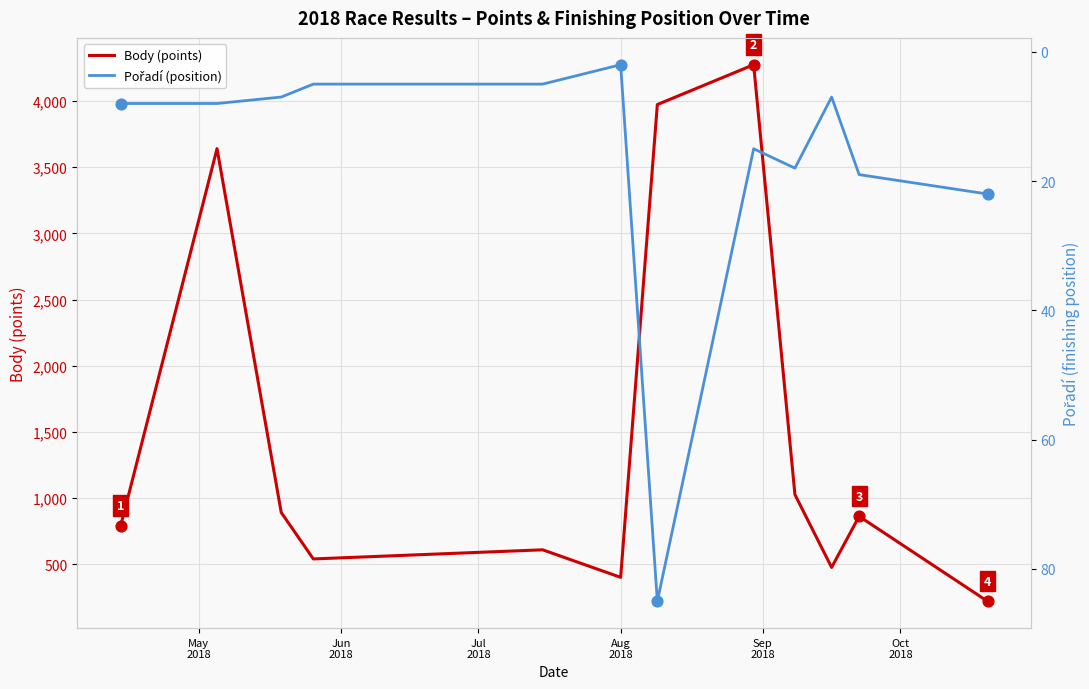

What is the minimum value for Body (points)?

221